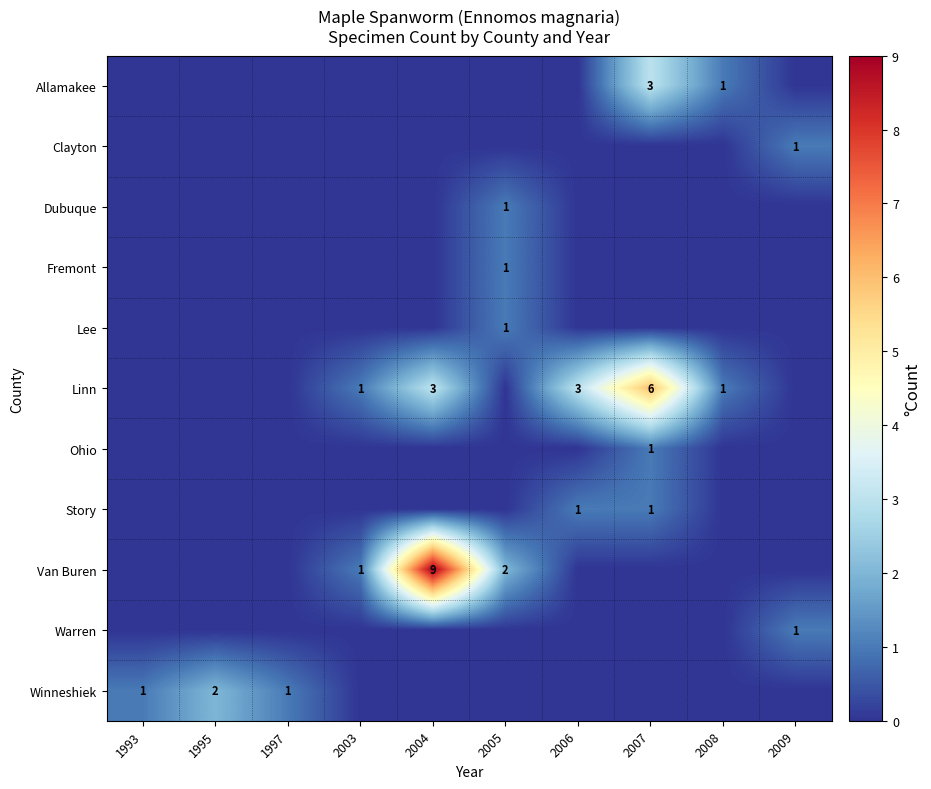

True or false: Lee has a value of 1 at 2005.

True